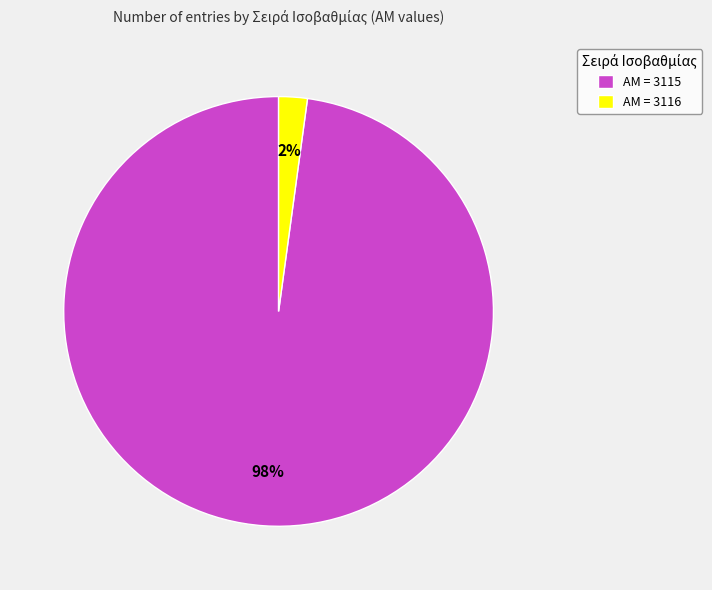

Count the number of slices in the pie.

2